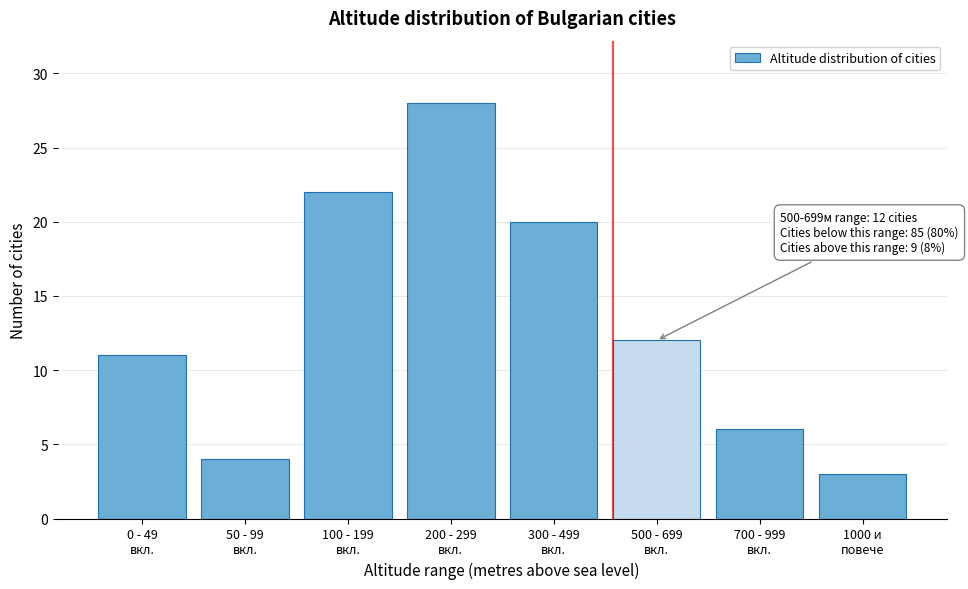

Reading left to right, list all the values displayed in this chart.

11	4	22	28	20	12	6	3